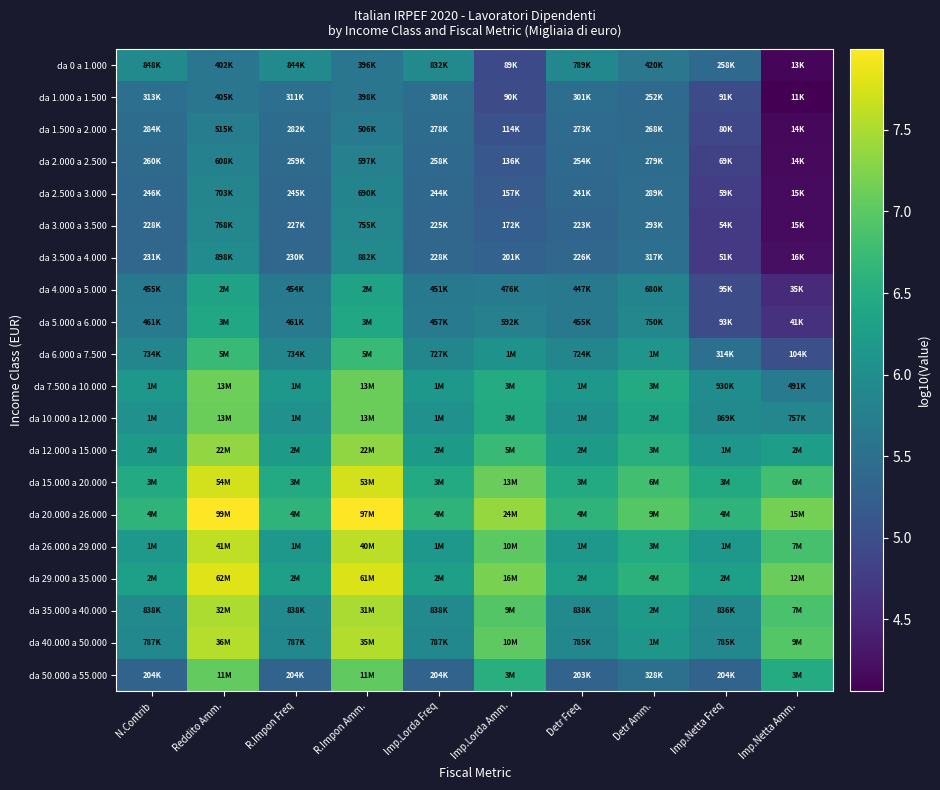

What is the total value across all series at Imp.Netta Freq?

110.4